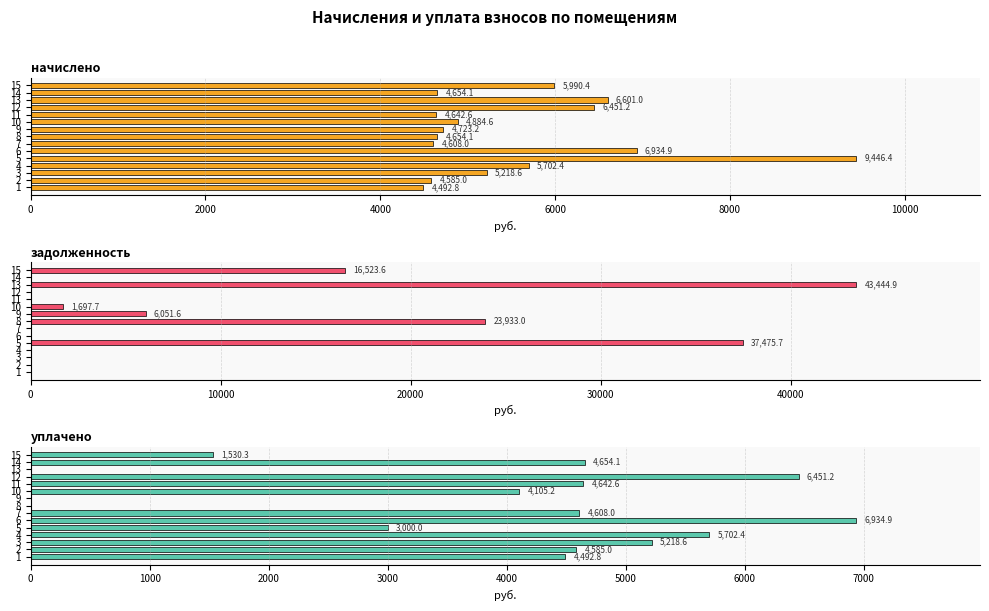

Which series has the largest total across all categories?

задолженность